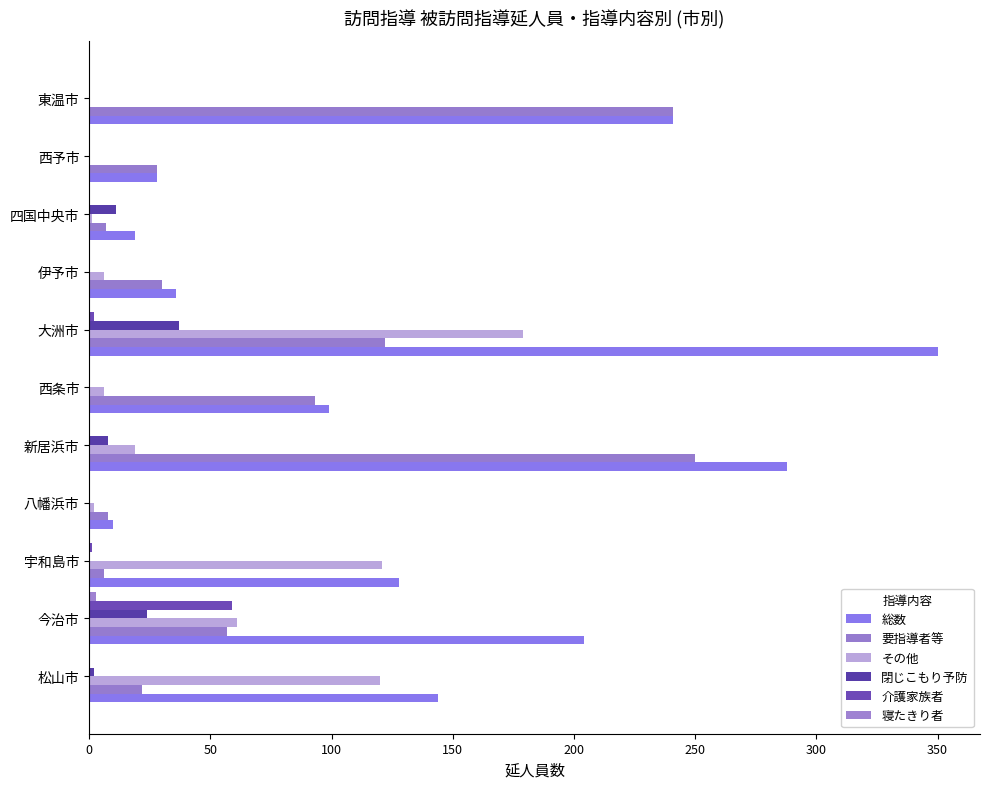

How many values in the 閉じこもり予防 series exceed 0?

5